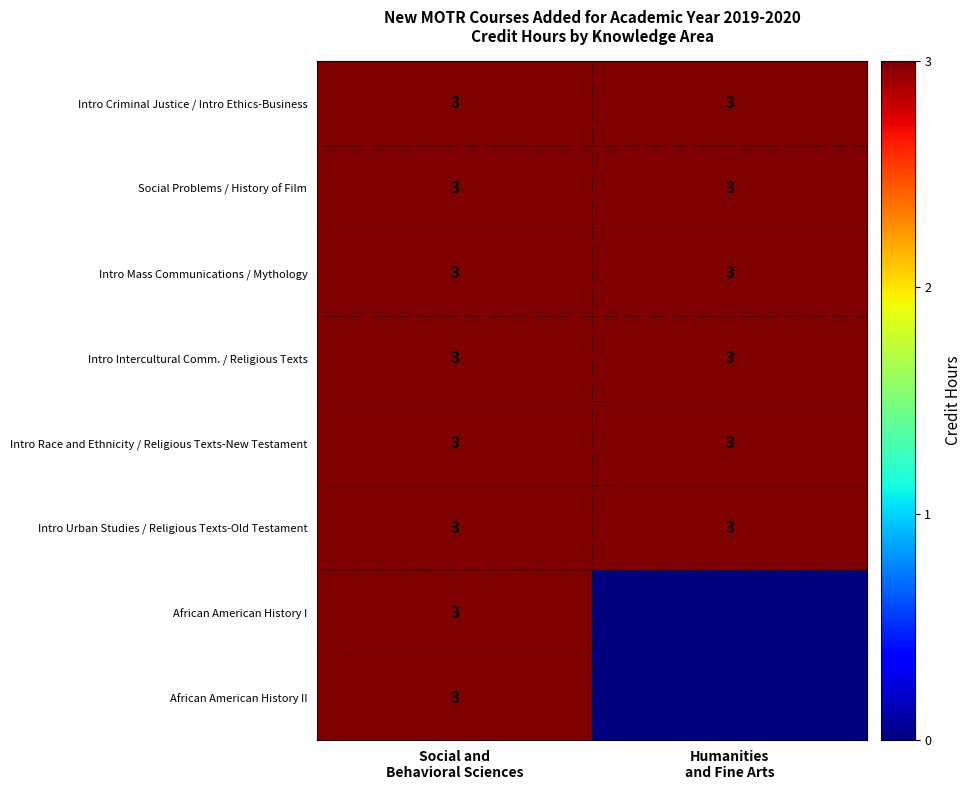

What is the maximum value for Intro Urban Studies / Religious Texts-Old Testament?

3